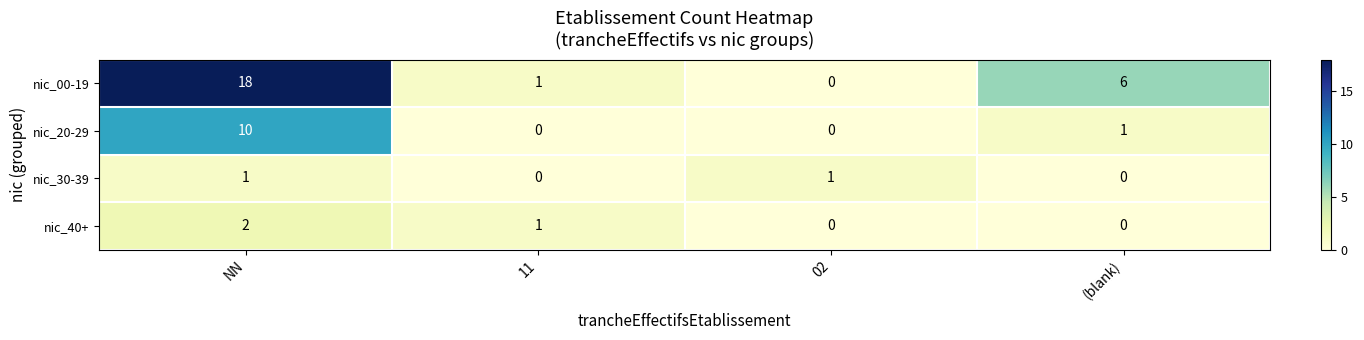

At which category is the sum across all series the highest?

NN